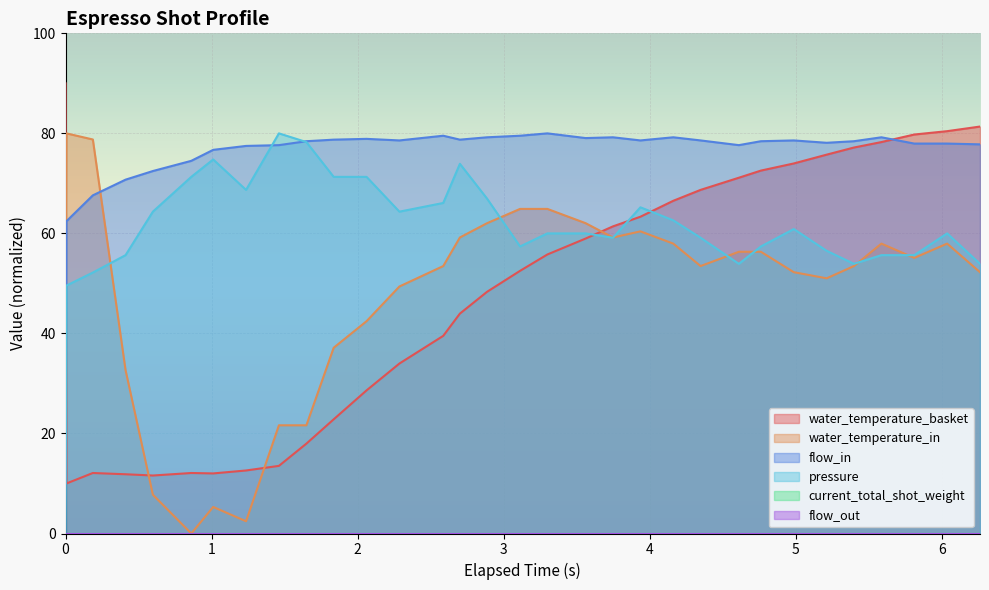

Reading left to right, transcribe all the data shown in this chart.

water_temperature_basket: 90.0	10.0	12.1	11.8	11.6	12.1	12.0	12.6	13.5	18.0	22.8	28.6	34.0	39.5	44.0	48.3	52.5	55.8	59.0	61.4	63.3	66.5	68.7	71.1	72.6	74.0	75.7	77.2	78.3	79.8	80.4	81.4
water_temperature_in: 36.3	80.0	78.8	32.7	7.8	0.0	5.3	2.4	21.6	21.6	37.1	42.4	49.4	53.5	59.2	62.0	64.9	64.9	62.0	59.2	60.4	58.0	53.5	56.3	56.3	52.2	51.0	53.5	58.0	55.1	58.0	52.2
flow_in: 0.0	62.4	67.6	70.7	72.5	74.5	76.7	77.5	77.6	78.4	78.7	78.9	78.6	79.5	78.7	79.2	79.5	80.0	79.1	79.2	78.6	79.2	78.6	77.6	78.4	78.6	78.1	78.4	79.2	78.0	78.0	77.8
pressure: 0.0	49.6	52.2	55.7	64.3	71.3	74.8	68.7	80.0	78.3	71.3	71.3	64.3	66.1	73.9	67.0	57.4	60.0	60.0	59.1	65.2	62.6	59.1	53.9	57.4	60.9	56.5	53.9	55.7	55.7	60.0	53.9